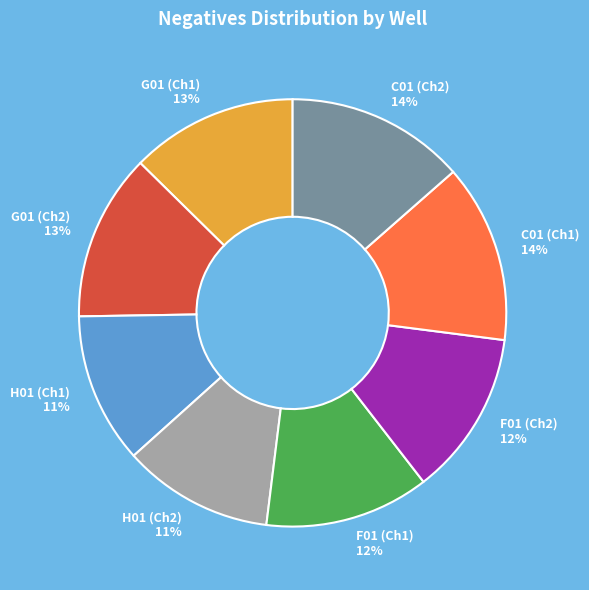

What percentage is the H01 (Ch1) slice, to the nearest percent?

11%